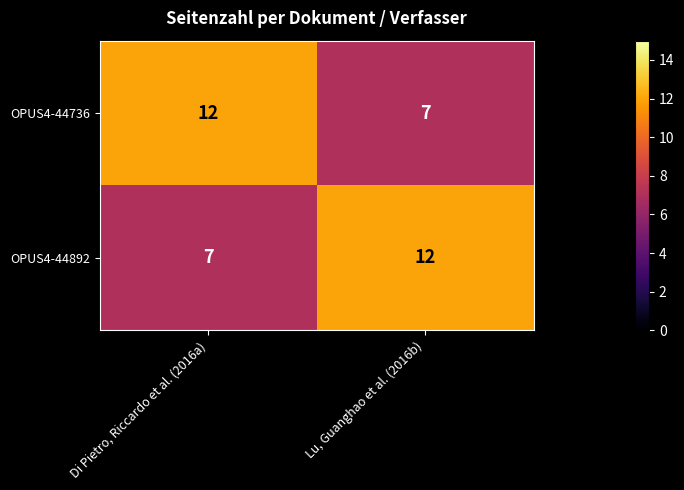

Is it true that OPUS4-44736 equals 3 at Lu, Guanghao et al. (2016b)?

False